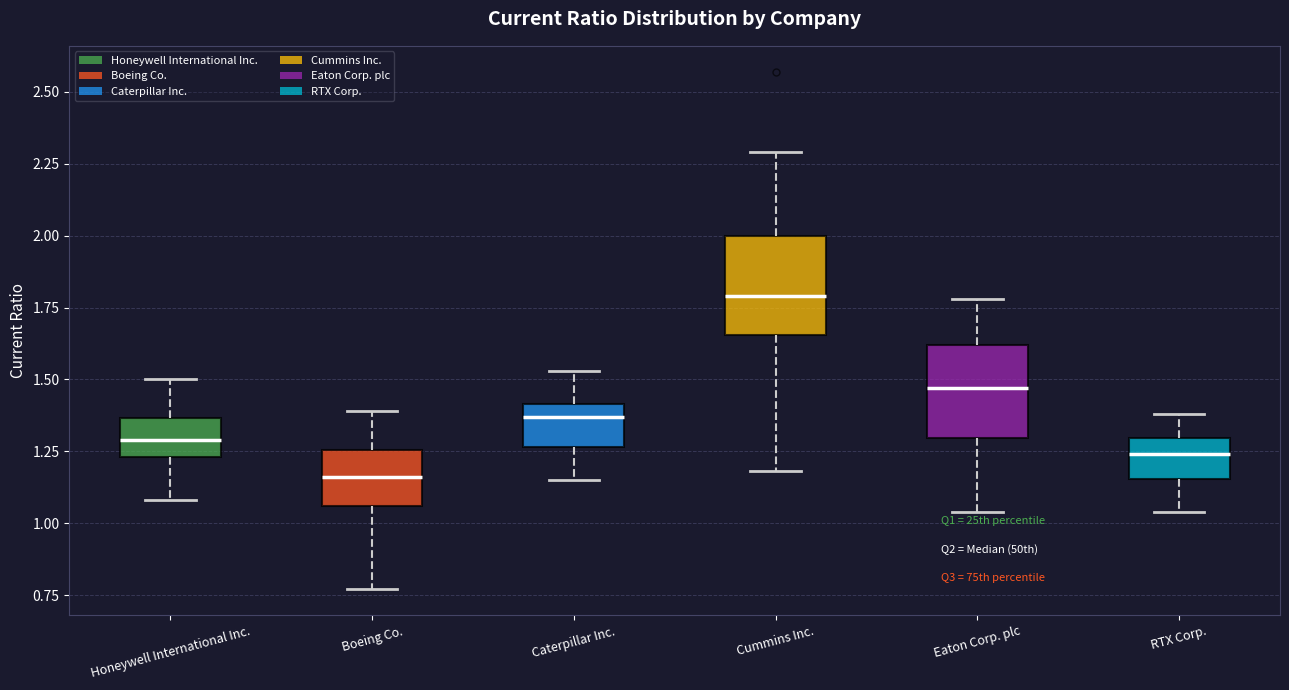

Reading left to right, read every box against the y-axis: the position of its median line, the range the box covers, and the ends of its whiskers. The values are not printed on the chart, so give them approximately, as read against the axis.

Honeywell International Inc.: median 1.30, box 1.25 to 1.35, whiskers 1.10 to 1.50
Boeing Co.: median 1.15, box 1.05 to 1.25, whiskers 0.75 to 1.40
Caterpillar Inc.: median 1.35, box 1.25 to 1.40, whiskers 1.15 to 1.55
Cummins Inc.: median 1.80, box 1.65 to 2.00, whiskers 1.20 to 2.30
Eaton Corp. plc: median 1.45, box 1.30 to 1.60, whiskers 1.05 to 1.80
RTX Corp.: median 1.25, box 1.15 to 1.30, whiskers 1.05 to 1.40